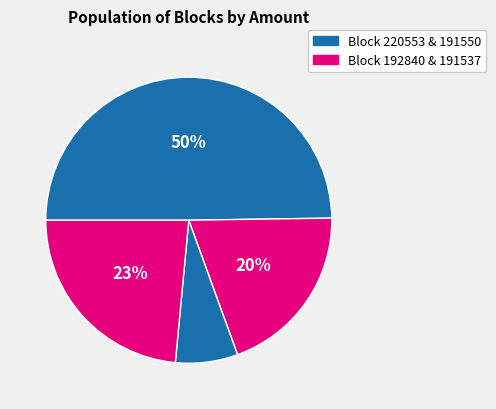

Count the number of slices in the pie.

4